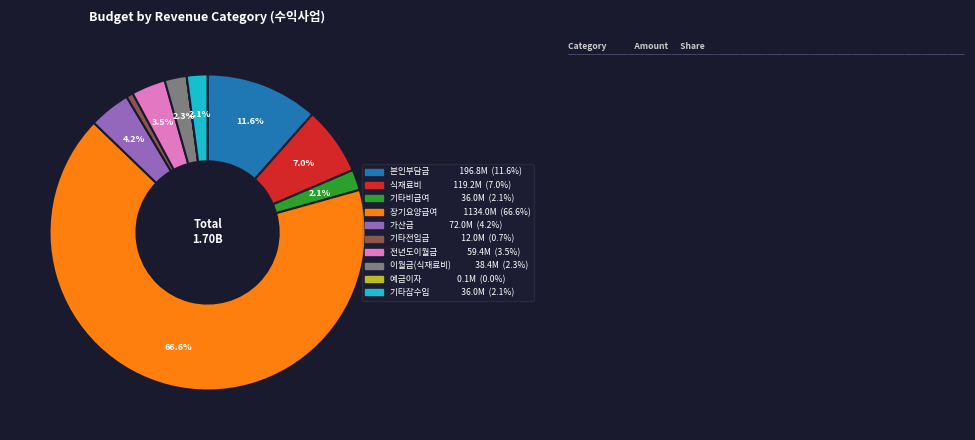

To the nearest percent, what is the difference between the largest and smallest slice percentages?

67%